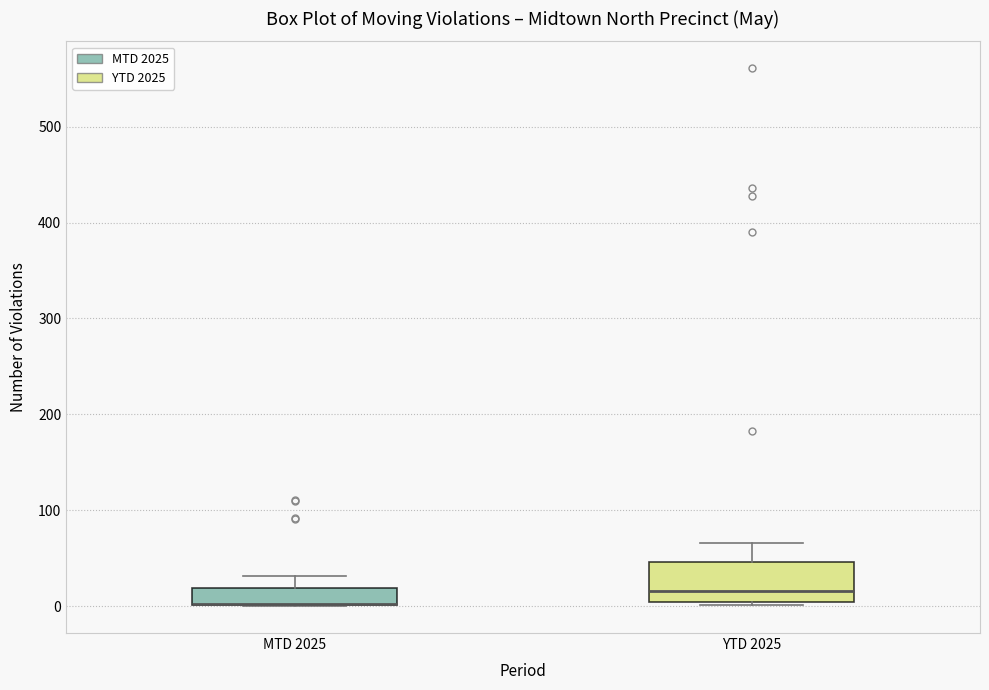

Comparing the boxes themselves (not the whiskers), which one is the tallest?

YTD 2025